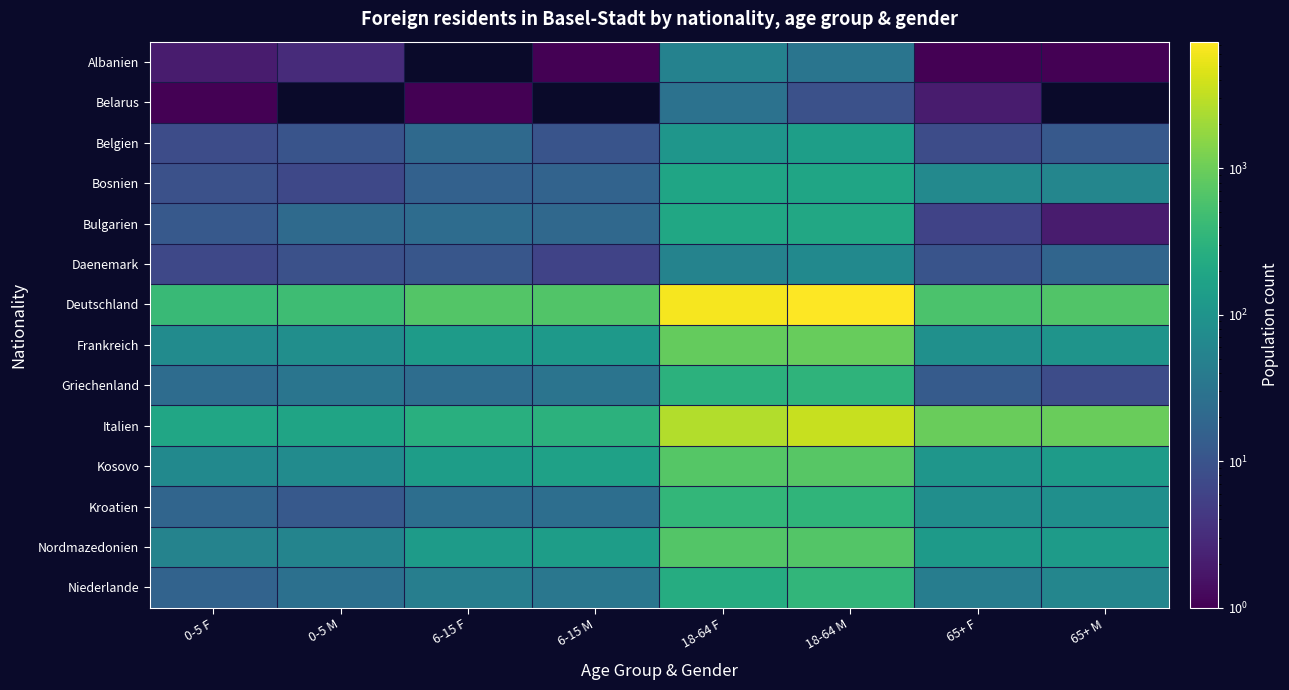

Which series has the widest spread of values?

Deutschland